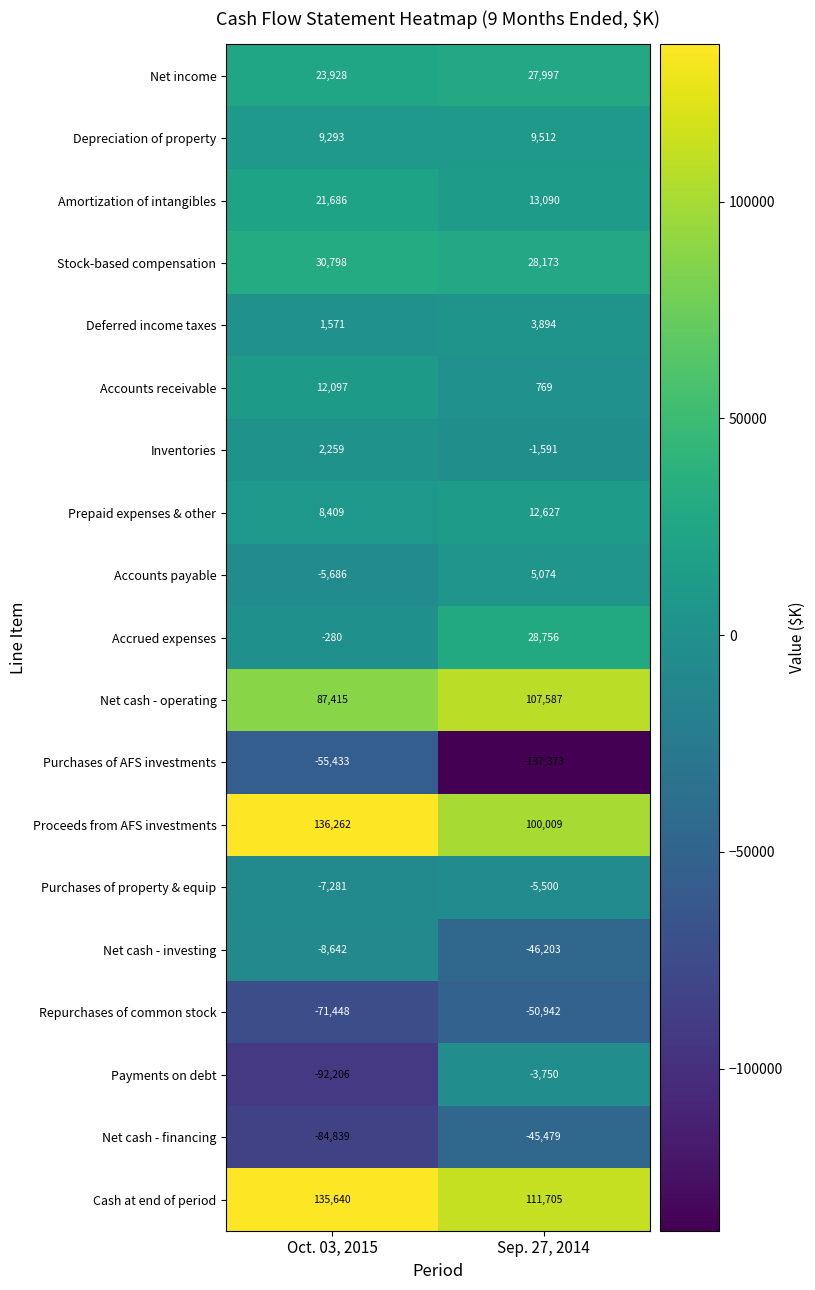

At how many categories does at least one series exceed 48018?

2